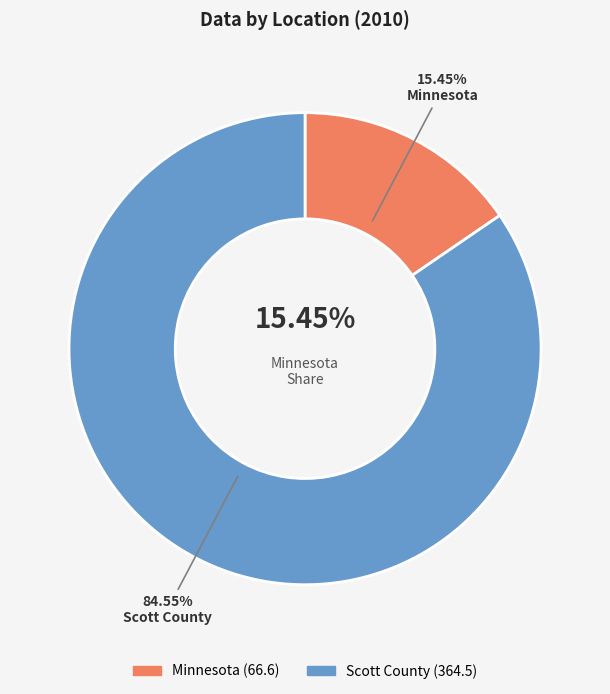

The Scott County slice represents 85% of the pie. True or false?

True